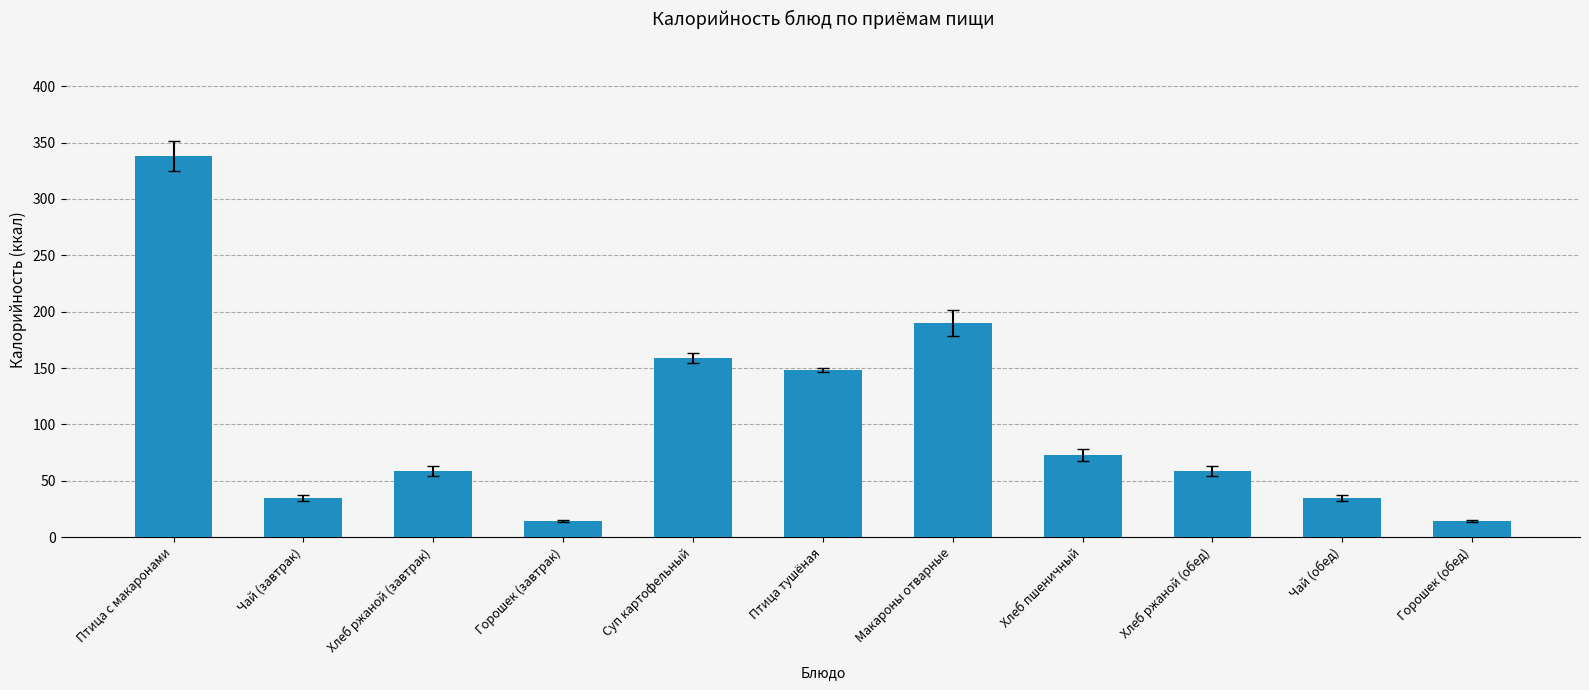

Between Чай (обед) and Хлеб ржаной (обед), which is larger?

Хлеб ржаной (обед)